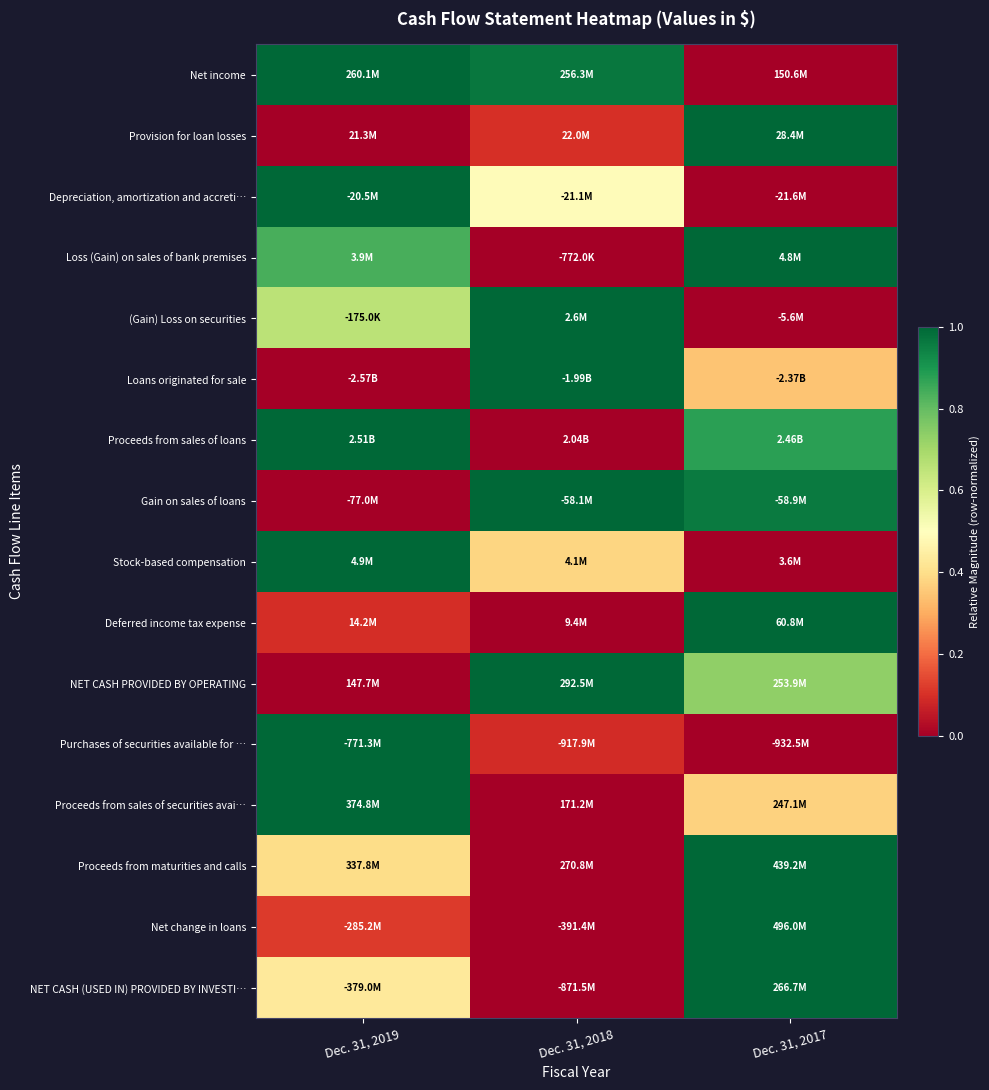

Reading left to right, list all the values displayed in this chart.

Net income: Dec. 31, 2019=1.0	Dec. 31, 2018=1.0	Dec. 31, 2017=0.0
Provision for loan losses: Dec. 31, 2019=0.0	Dec. 31, 2018=0.1	Dec. 31, 2017=1.0
Depreciation, amortization and accreti…: Dec. 31, 2019=1.0	Dec. 31, 2018=0.5	Dec. 31, 2017=0.0
Loss (Gain) on sales of bank premises: Dec. 31, 2019=0.8	Dec. 31, 2018=0.0	Dec. 31, 2017=1.0
(Gain) Loss on securities: Dec. 31, 2019=0.7	Dec. 31, 2018=1.0	Dec. 31, 2017=0.0
Loans originated for sale: Dec. 31, 2019=0.0	Dec. 31, 2018=1.0	Dec. 31, 2017=0.3
Proceeds from sales of loans: Dec. 31, 2019=1.0	Dec. 31, 2018=0.0	Dec. 31, 2017=0.9
Gain on sales of loans: Dec. 31, 2019=0.0	Dec. 31, 2018=1.0	Dec. 31, 2017=1.0
Stock-based compensation: Dec. 31, 2019=1.0	Dec. 31, 2018=0.4	Dec. 31, 2017=0.0
Deferred income tax expense: Dec. 31, 2019=0.1	Dec. 31, 2018=0.0	Dec. 31, 2017=1.0
NET CASH PROVIDED BY OPERATING: Dec. 31, 2019=0.0	Dec. 31, 2018=1.0	Dec. 31, 2017=0.7
Purchases of securities available for …: Dec. 31, 2019=1.0	Dec. 31, 2018=0.1	Dec. 31, 2017=0.0
Proceeds from sales of securities avai…: Dec. 31, 2019=1.0	Dec. 31, 2018=0.0	Dec. 31, 2017=0.4
Proceeds from maturities and calls: Dec. 31, 2019=0.4	Dec. 31, 2018=0.0	Dec. 31, 2017=1.0
Net change in loans: Dec. 31, 2019=0.1	Dec. 31, 2018=0.0	Dec. 31, 2017=1.0
NET CASH (USED IN) PROVIDED BY INVESTI…: Dec. 31, 2019=0.4	Dec. 31, 2018=0.0	Dec. 31, 2017=1.0